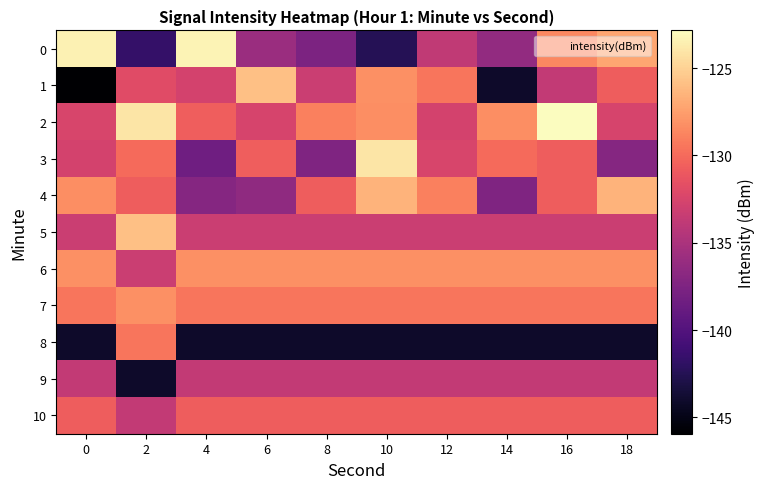

List the series in order of their peak value, lowest first.

9, 10, 8, 6, 7, 4, 1, 5, 3, 0, 2